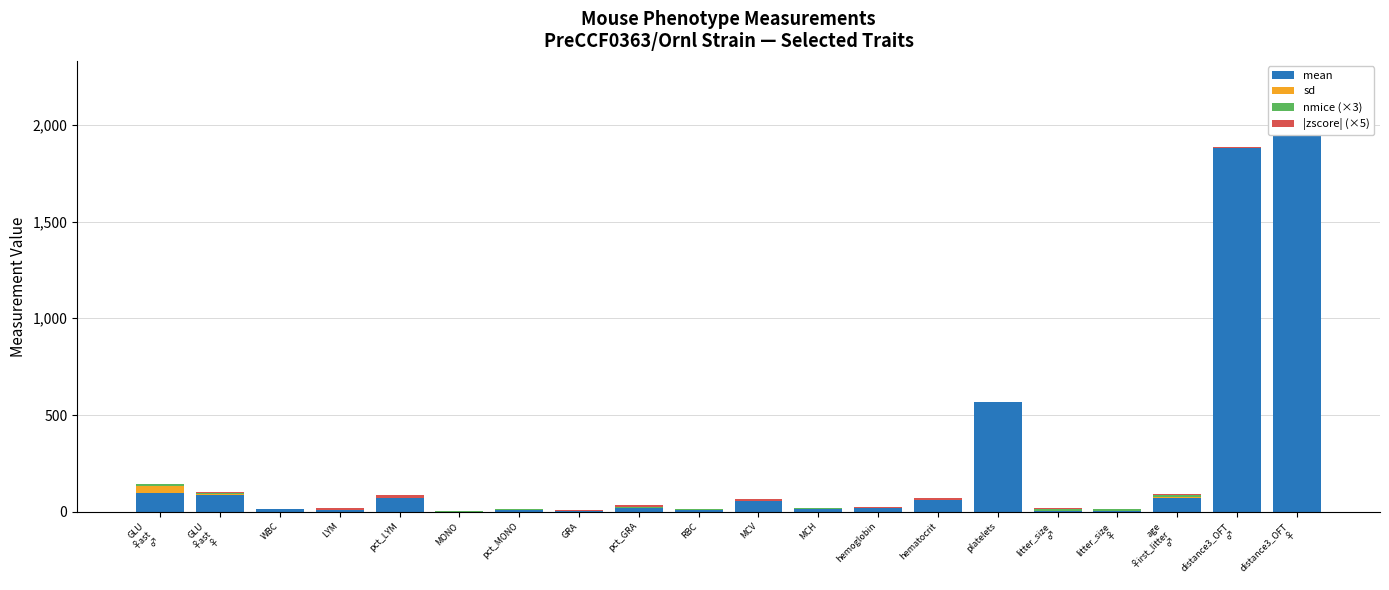

What are all the series names shown in the legend?

mean, sd, nmice (×3), |zscore| (×5)